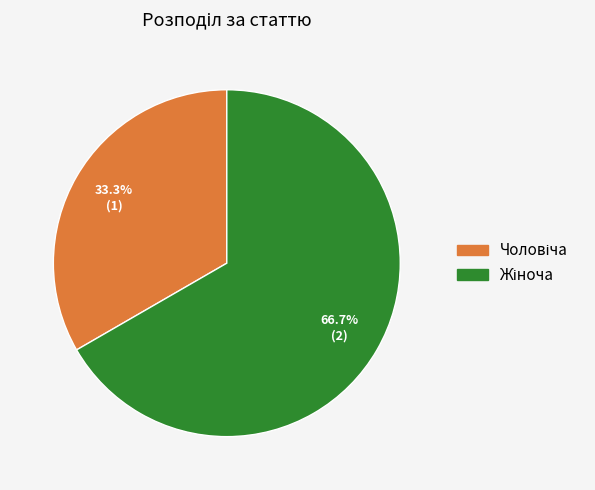

Does any single category account for the majority?

Yes